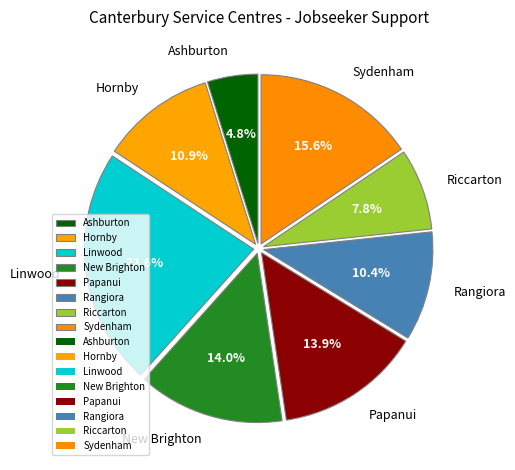

Do Sydenham and Hornby together represent more than half of the pie?

No